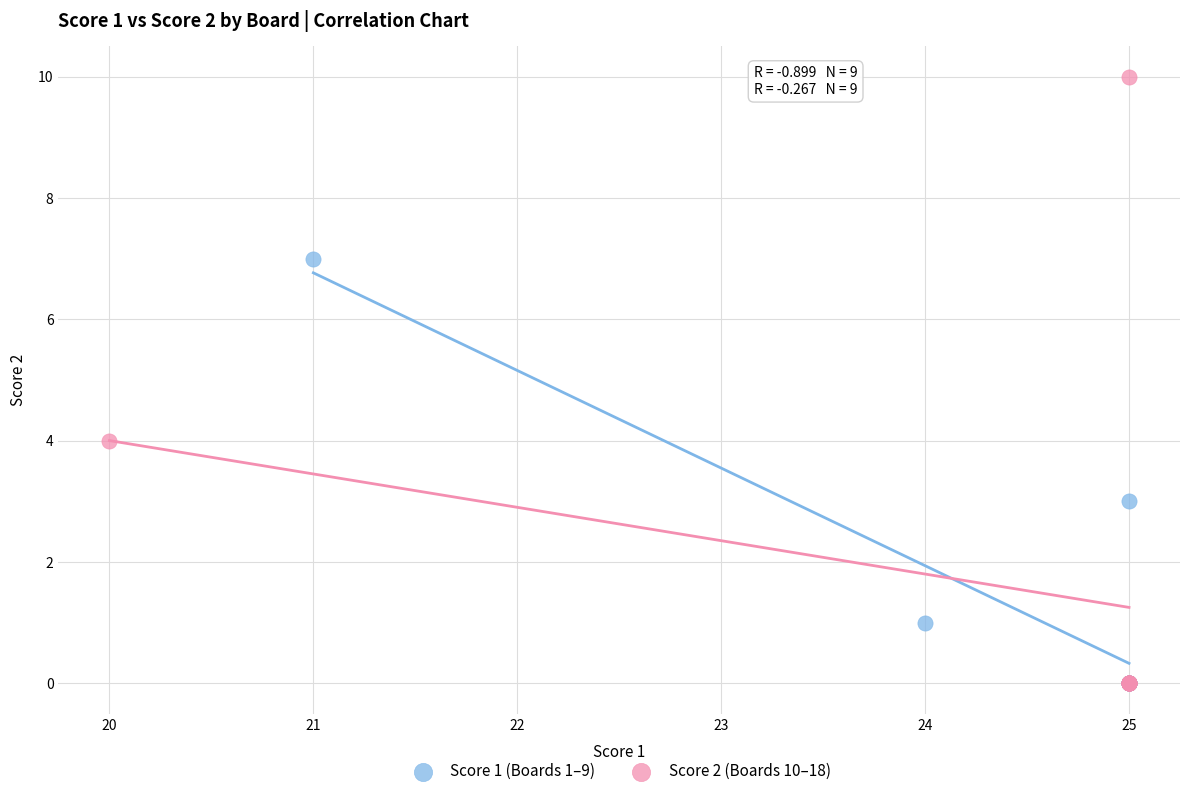

Which series has the largest Y range (max minus min)?

Score 2 (Boards 10–18)